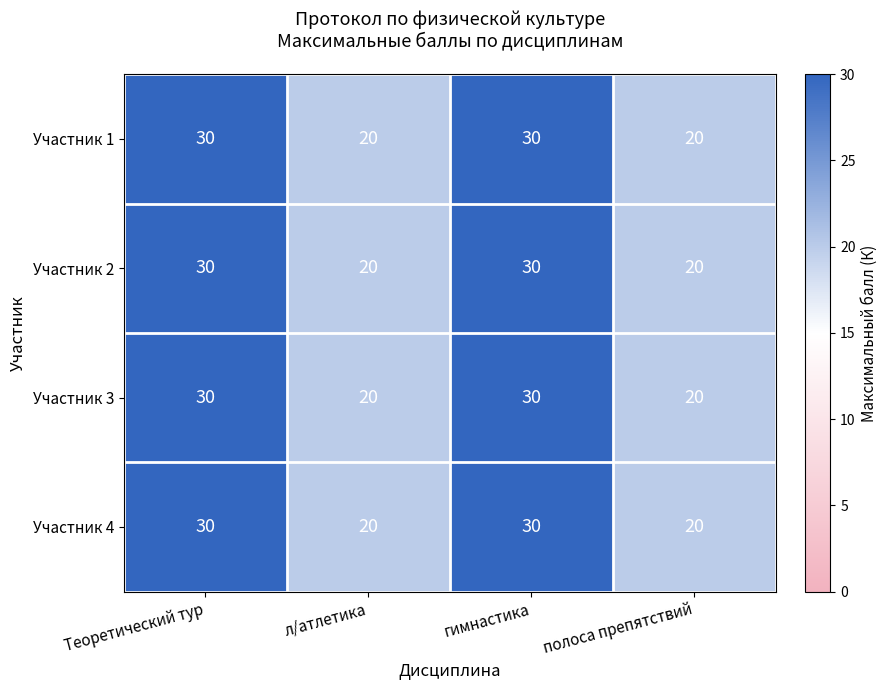

How many distinct data groups are displayed?

4